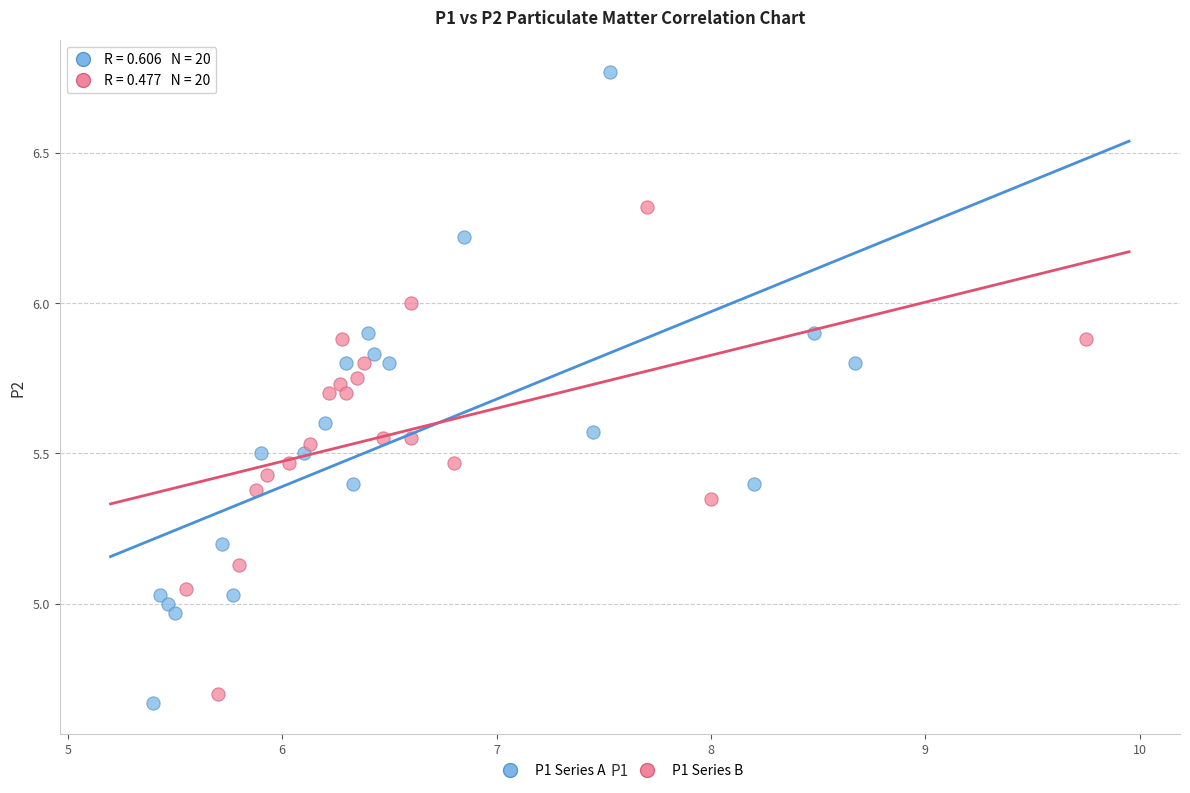

What are all the series names shown in the legend?

P1 Series A, P1 Series B